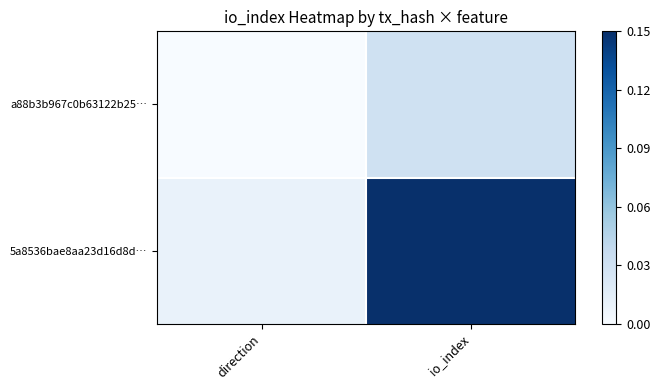

Rank the series by their maximum value, from highest to lowest.

5a8536bae8aa23d16d8d…, a88b3b967c0b63122b25…